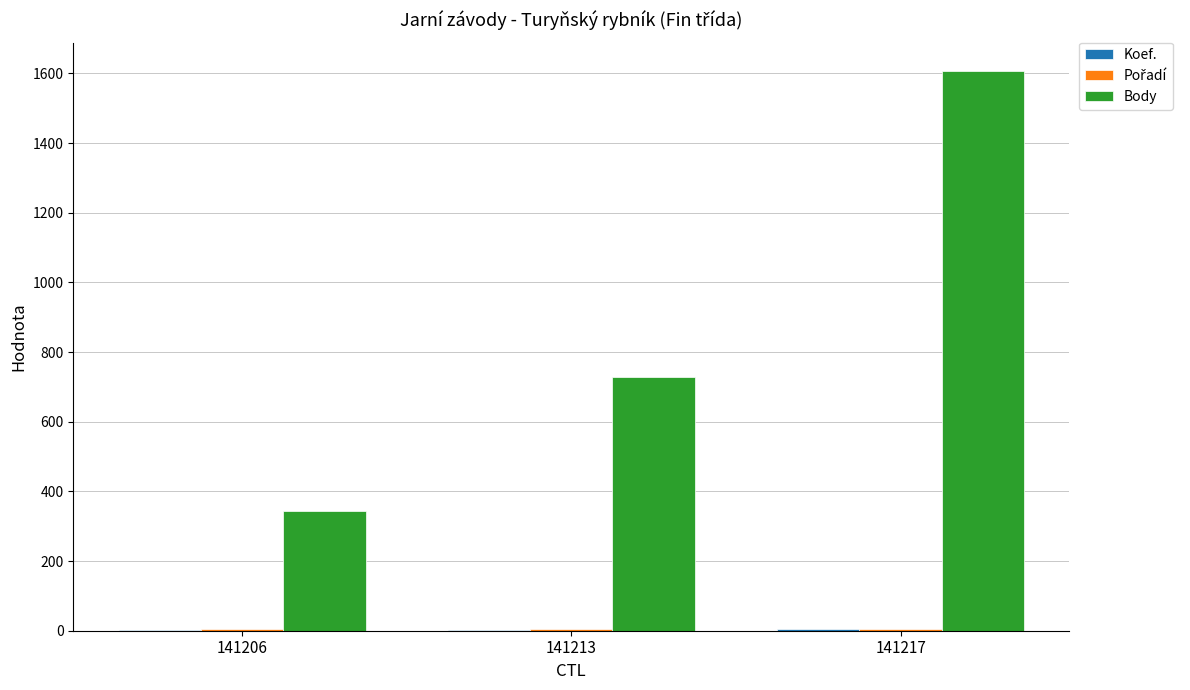

At which label does Body reach its peak?

141217